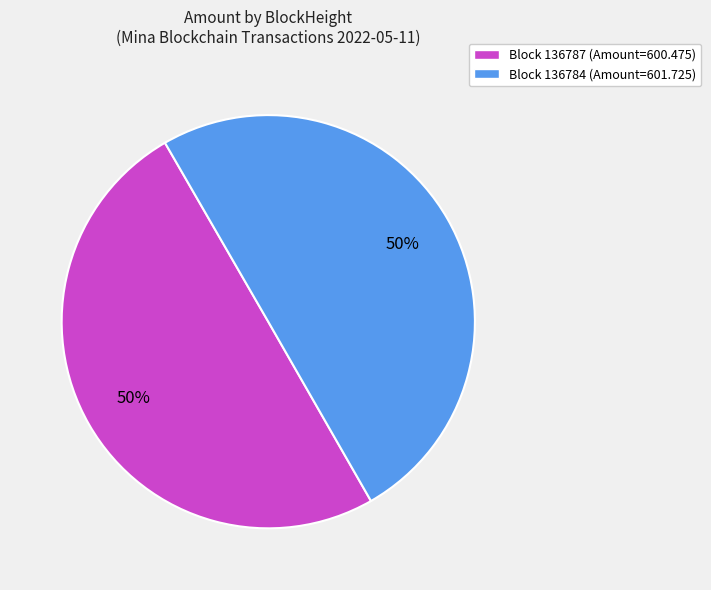

To the nearest percent, what portion does Block 136784 (Amount=601.725) represent?

50%